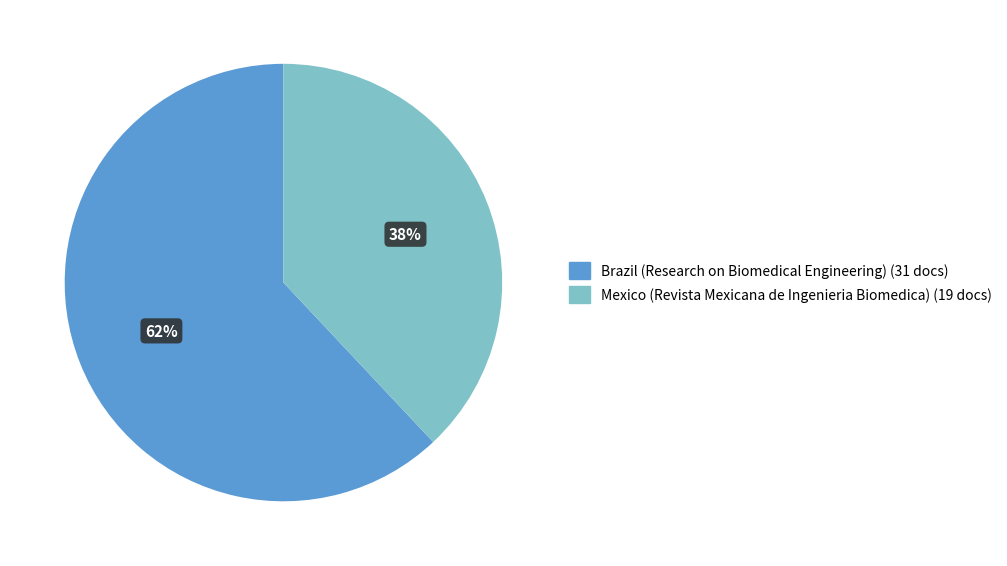

Is it true that Brazil (Research on Biomedical Engineering) is 55% of the pie?

False